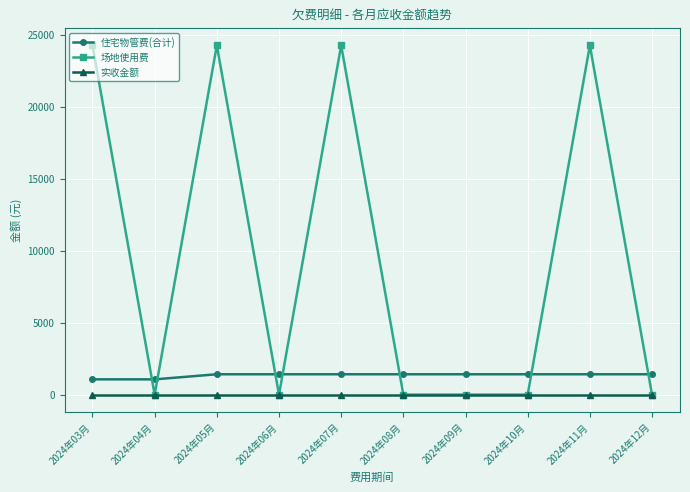

True or false: 场地使用费 has a value of 0.0 at 2024年06月.

True